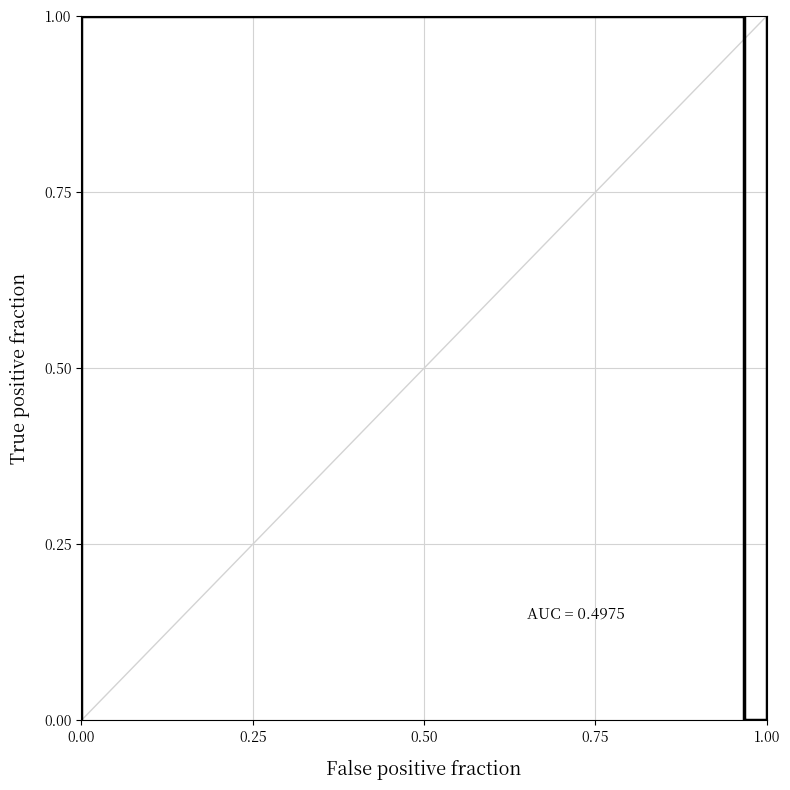

Reading right to left, transcribe all the data shown in this chart.

1	0	0	0	0	0	0	0	0	0	0	1	1	1	1	1	1	1	1	1	1	0